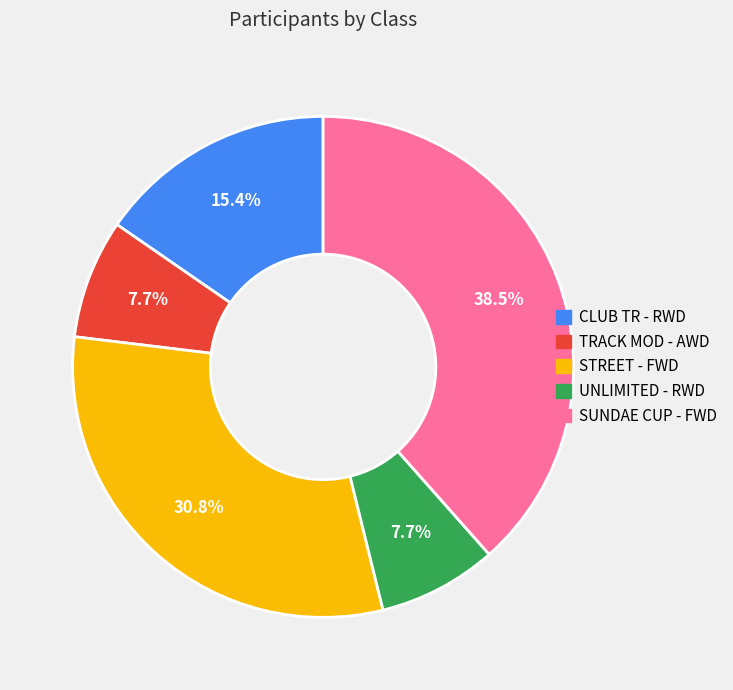

How many segments does this pie chart have?

5